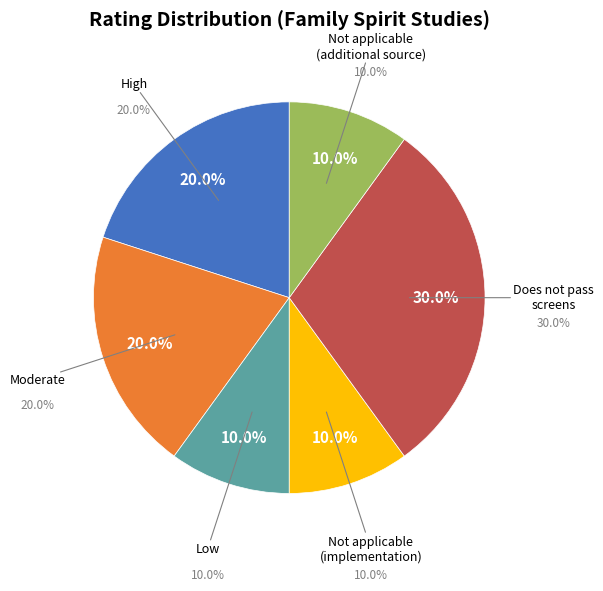

Is Moderate the majority of the pie?

No